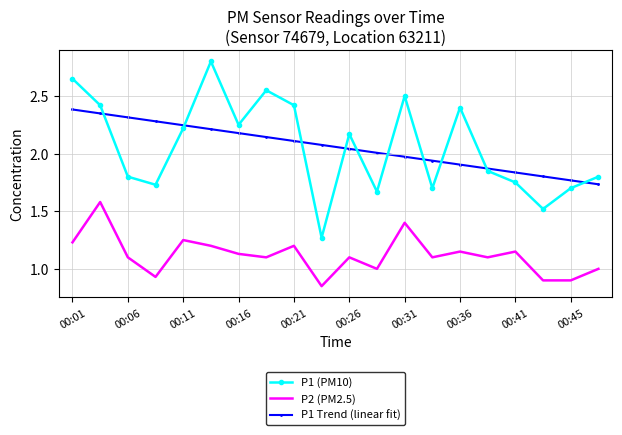

Which series has the widest spread of values?

P1 (PM10)